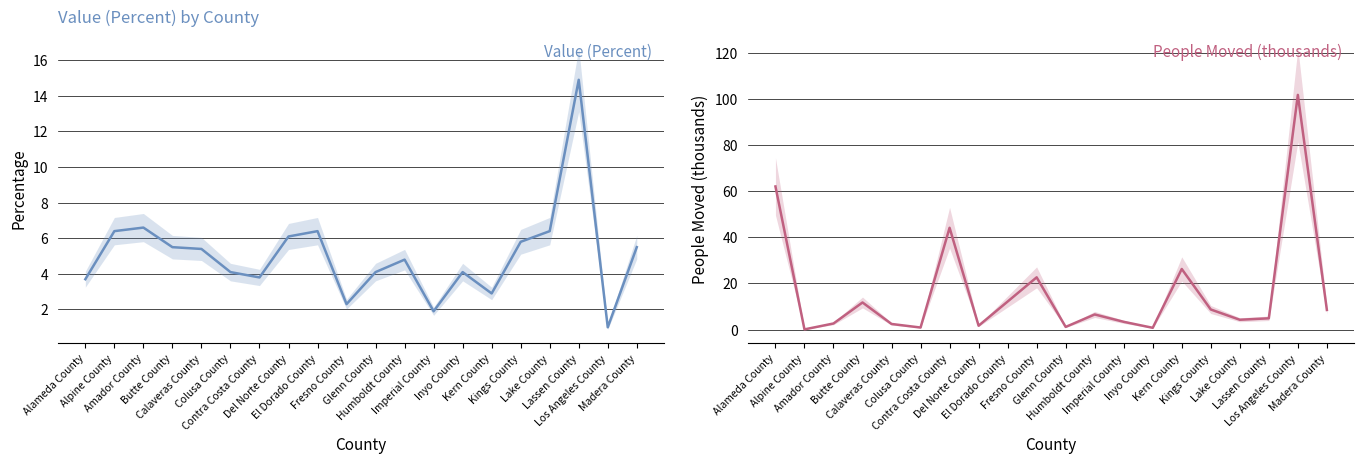

True or false: People Moved (thousands) has a value of 30.9 at Fresno County.

False